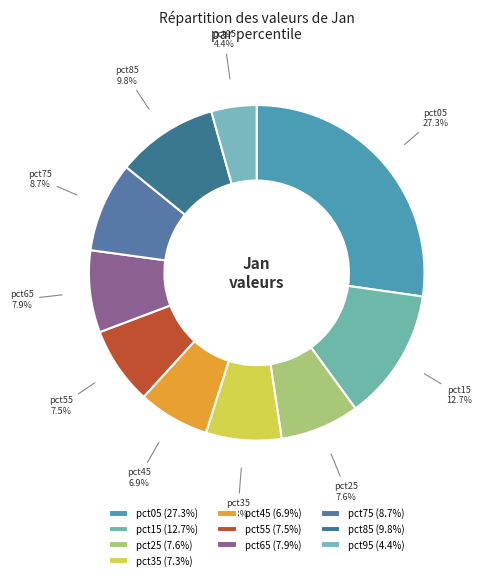

Is the sum of pct15 and pct25 greater than half?

No